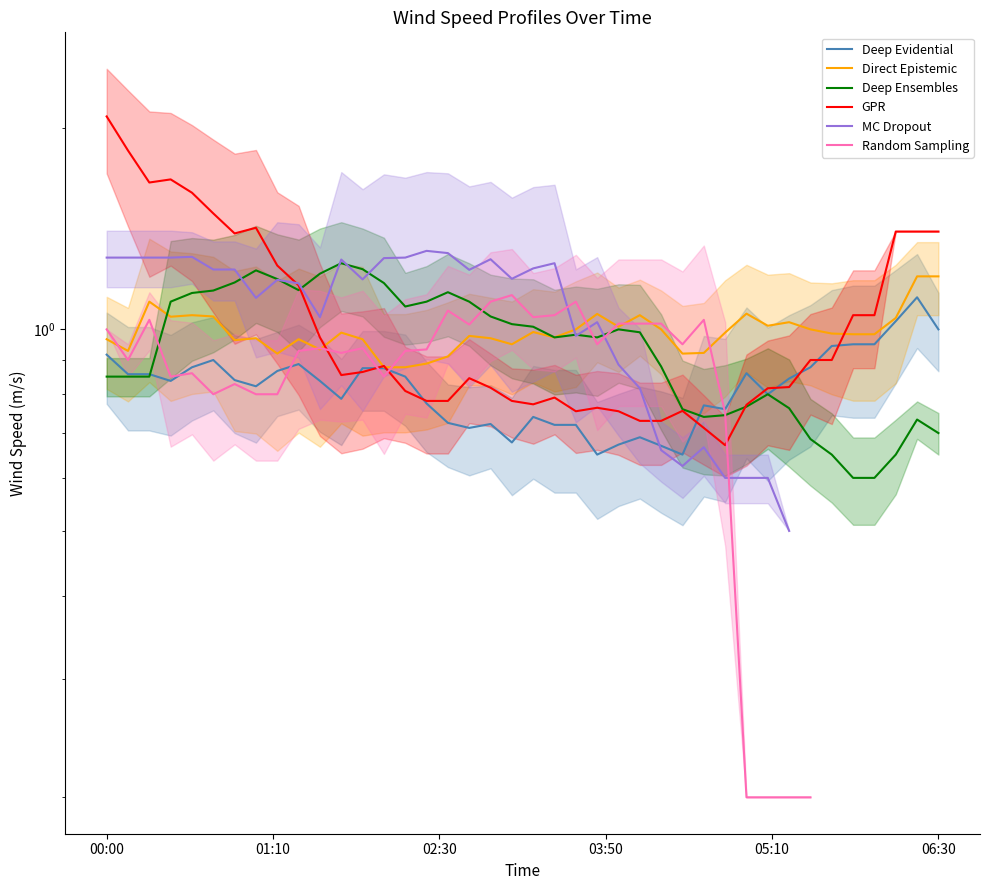

Between 17 and 18, which series saw the biggest shift?

Random Sampling